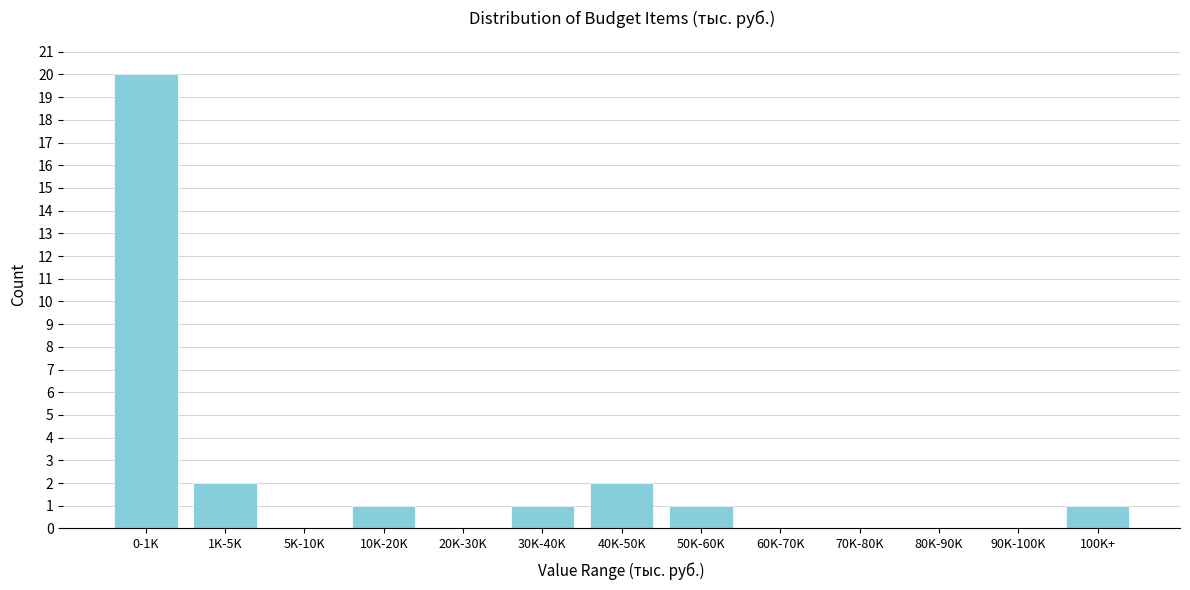

Reading left to right, list all the values displayed in this chart.

0-1K=20	1K-5K=2	5K-10K=0	10K-20K=1	20K-30K=0	30K-40K=1	40K-50K=2	50K-60K=1	60K-70K=0	70K-80K=0	80K-90K=0	90K-100K=0	100K+=1